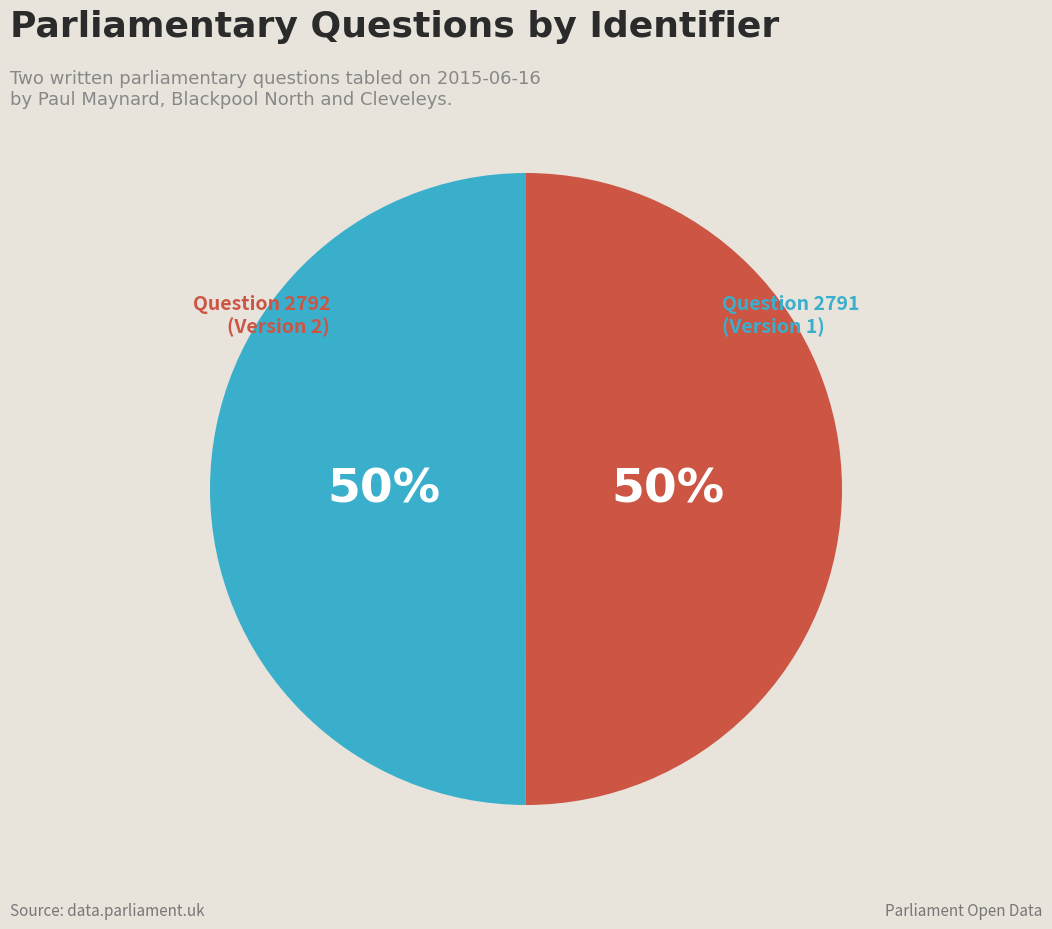

To the nearest percent, what is the average slice percentage?

50%